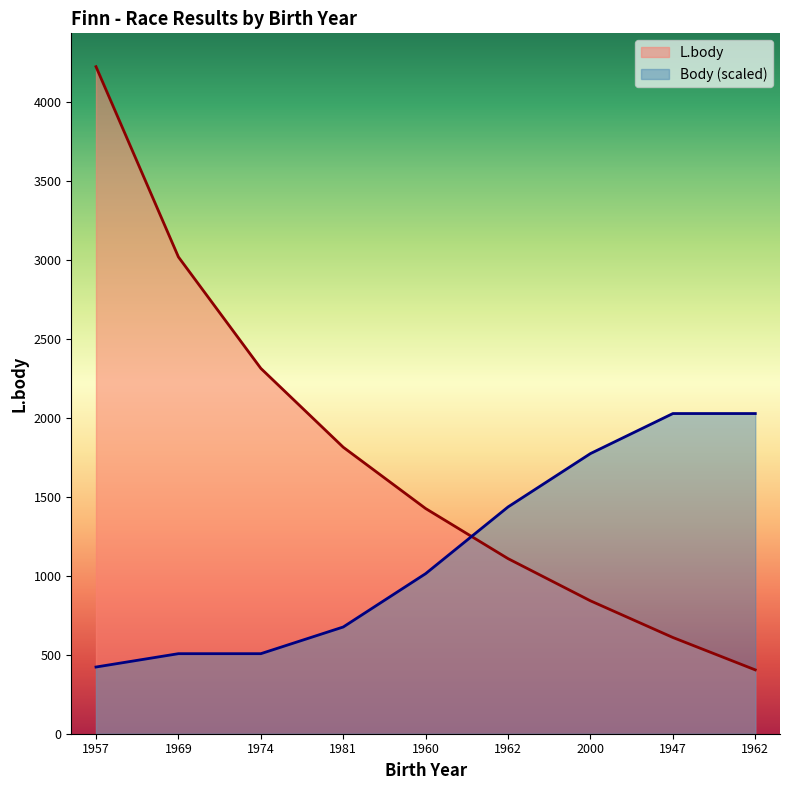

Does the chart have visible grid lines?

No